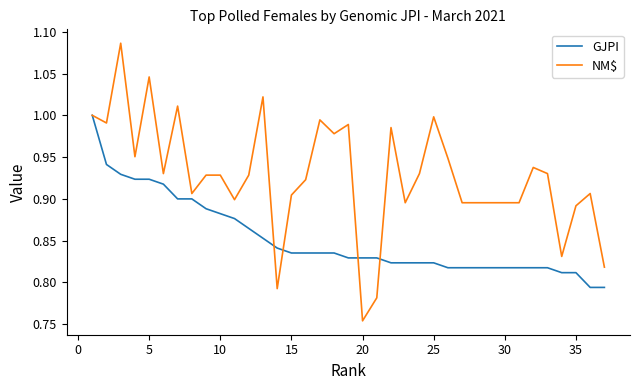

Rank the series by their average value, from lowest to highest.

GJPI, NM$